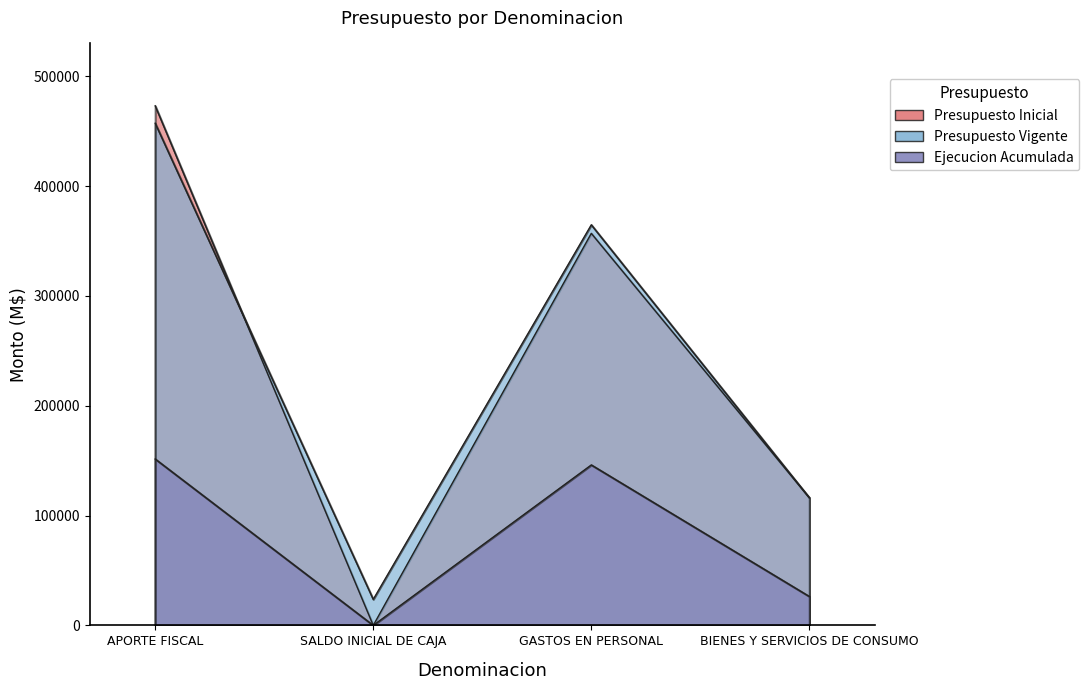

Which category has the lowest value across all series?

SALDO INICIAL DE CAJA